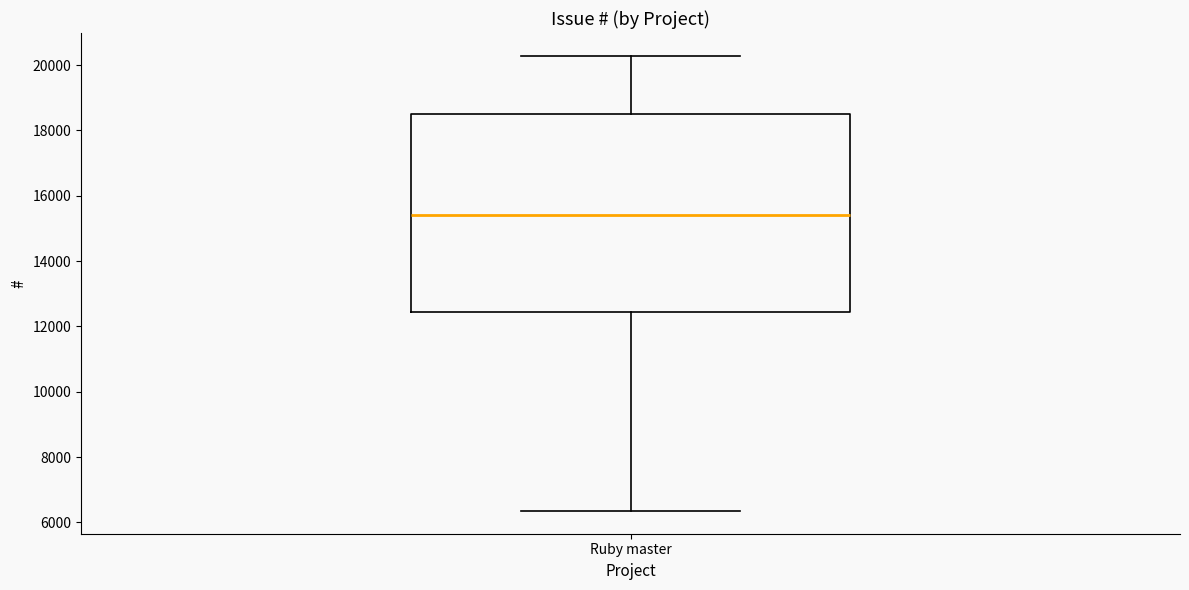

Read this box plot against the y-axis: the position of the median line, the range covered by the box, and the ends of both whiskers. The values are not printed on the chart, so give them approximately, as read against the axis.

median 15400, box 12400 to 18400, whiskers 6400 to 20200